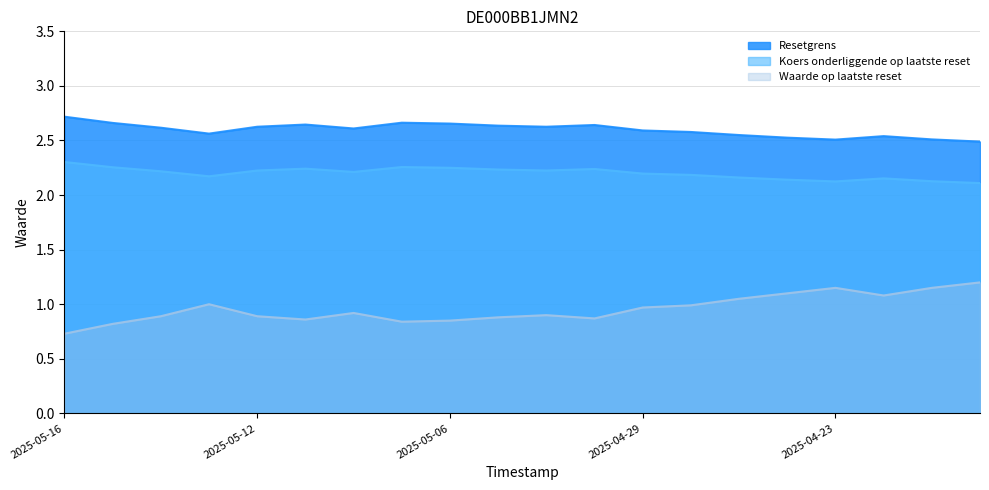

What is the difference between the highest and lowest values at 2025-04-17?

1.4